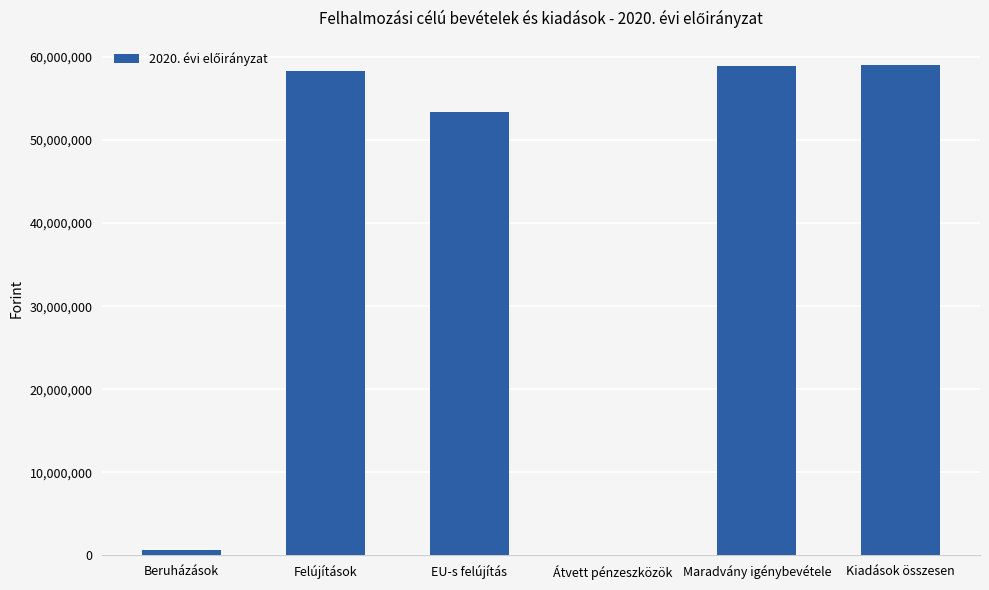

What is the change in value from Beruházások to Maradvány igénybevétele?

+58270160